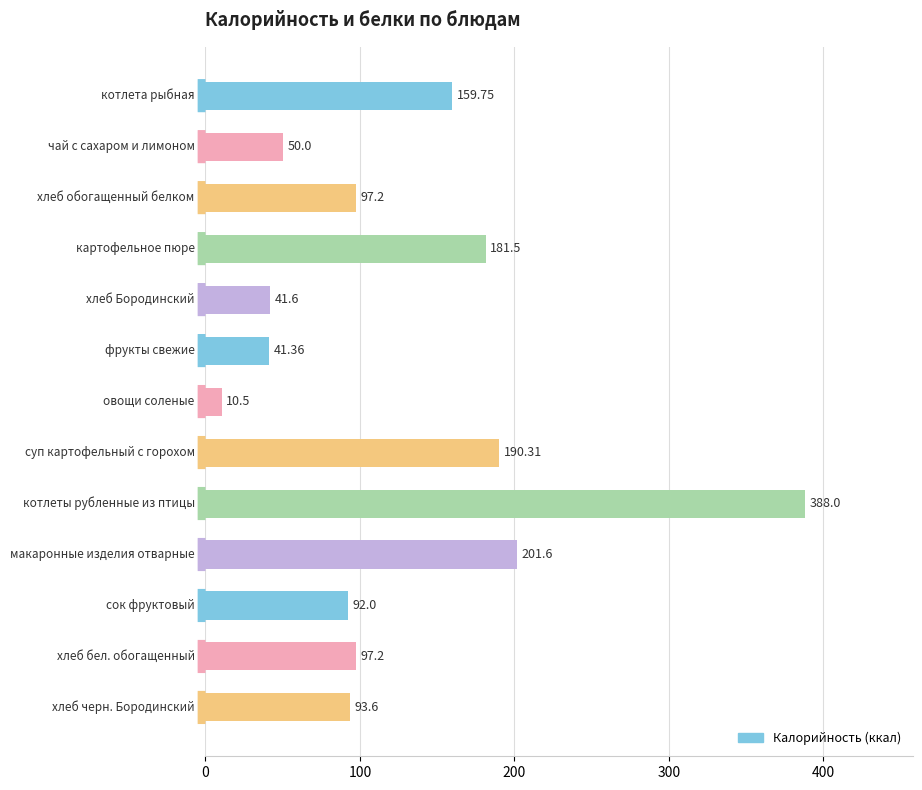

What is the difference between the maximum and minimum values?

377.5